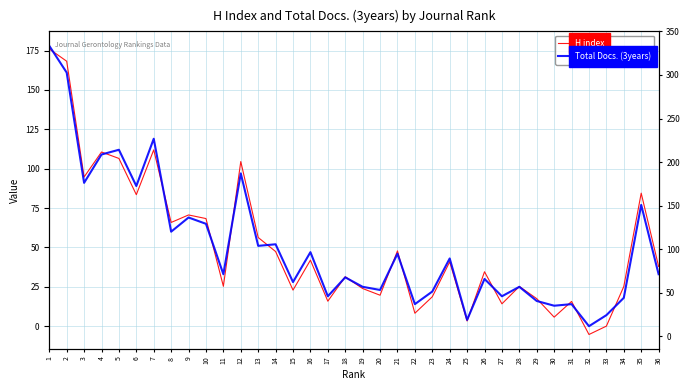

How many distinct data groups are displayed?

2